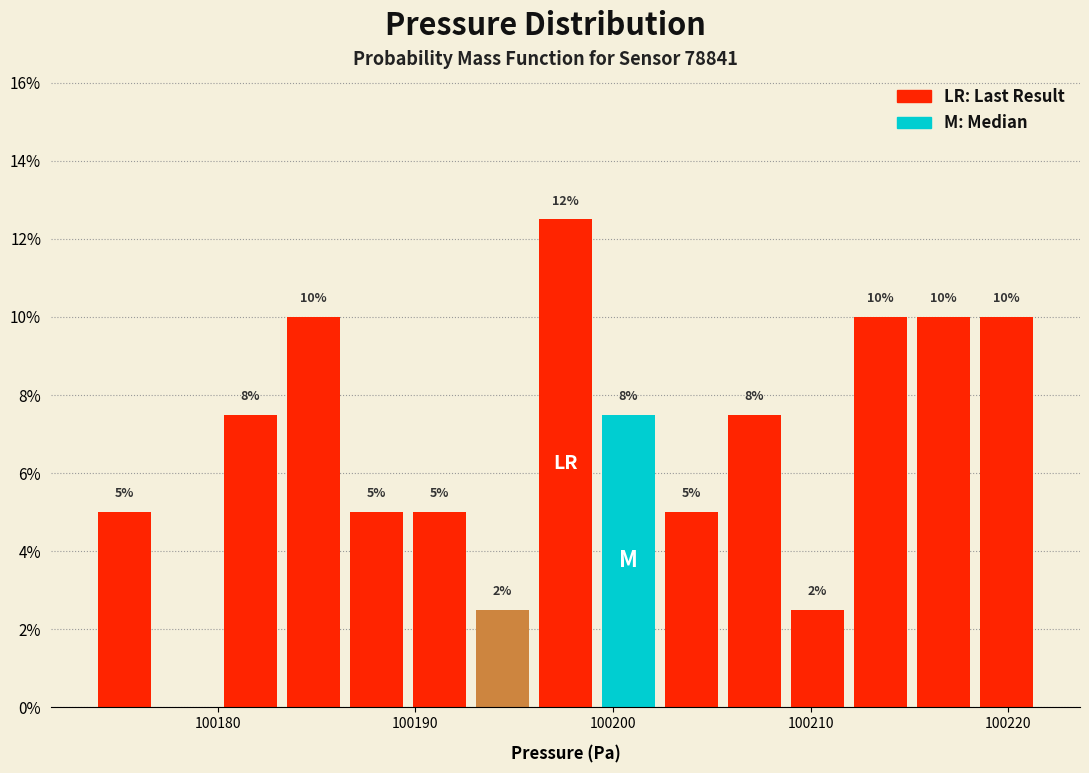

Around what value on the x-axis is the tallest bar? Give the approximate position of its centre, as read against the axis.

100198